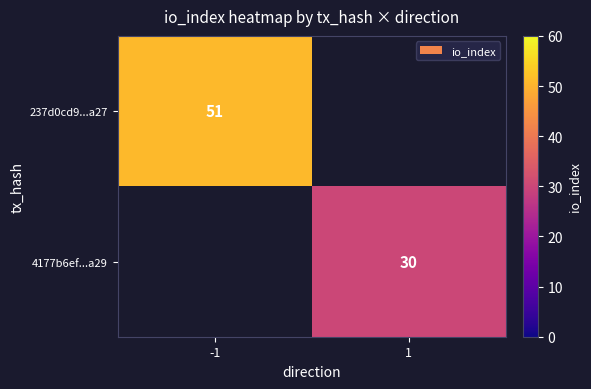

True or false: 4177b6ef...a29 has a value of 53 at 1.

False